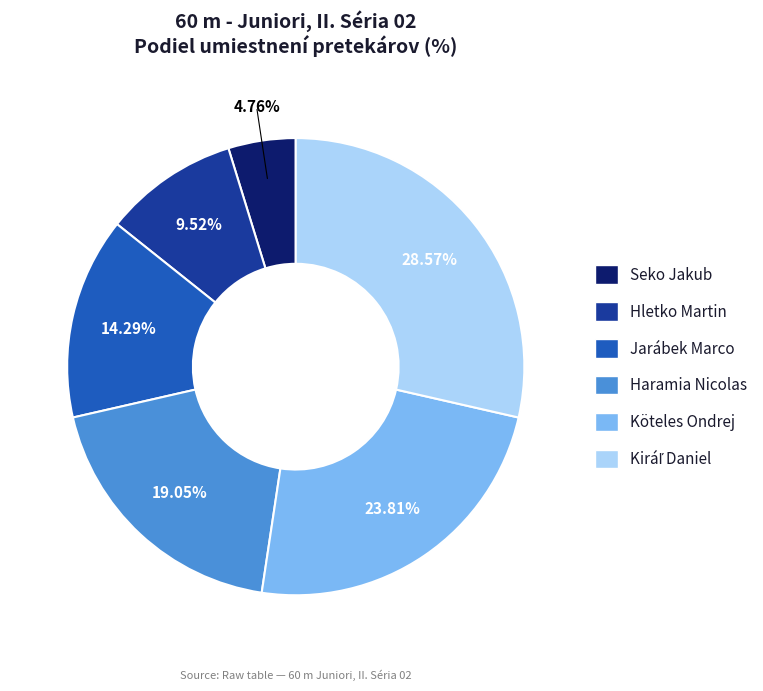

Which has a higher value, Jarábek Marco or Köteles Ondrej?

Köteles Ondrej